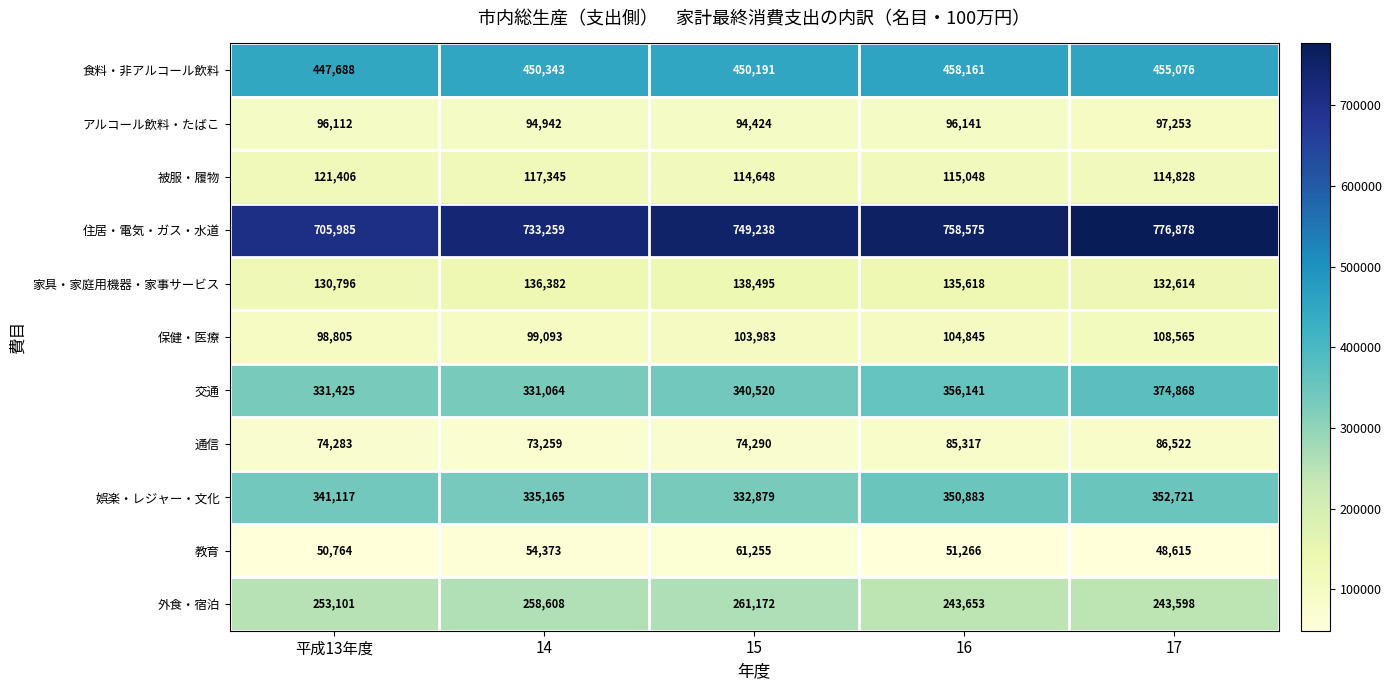

At which label does 家具・家庭用機器・家事サービス first exceed 135618?

14